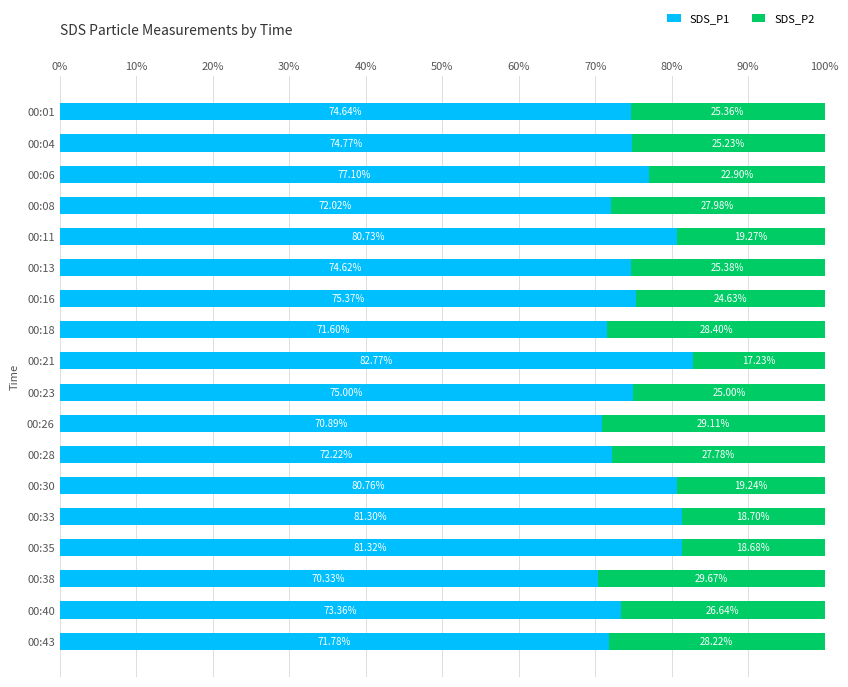

What are all the series names shown in the legend?

SDS_P1, SDS_P2